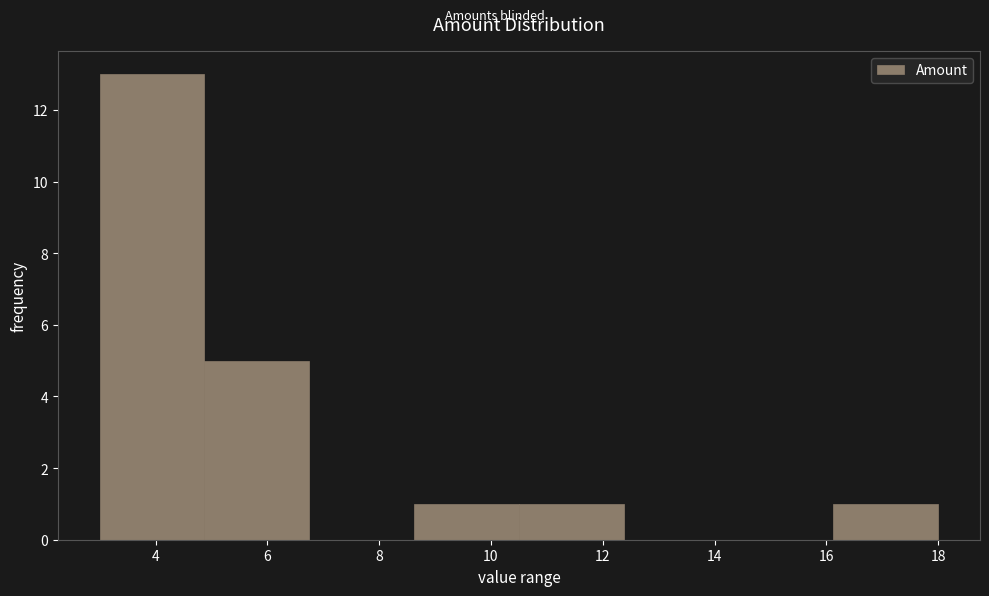

Which range on the x-axis has the tallest bar?

3.0 to 4.8